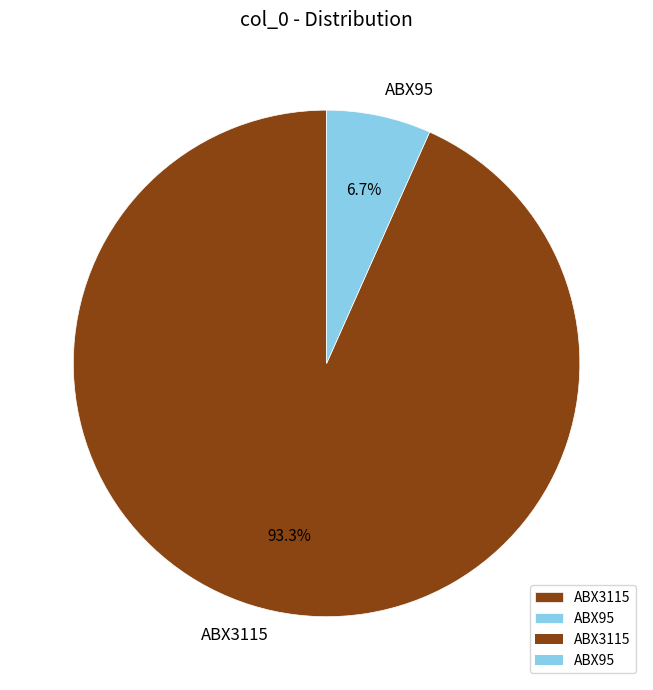

Which category has the smallest portion of the pie?

ABX95